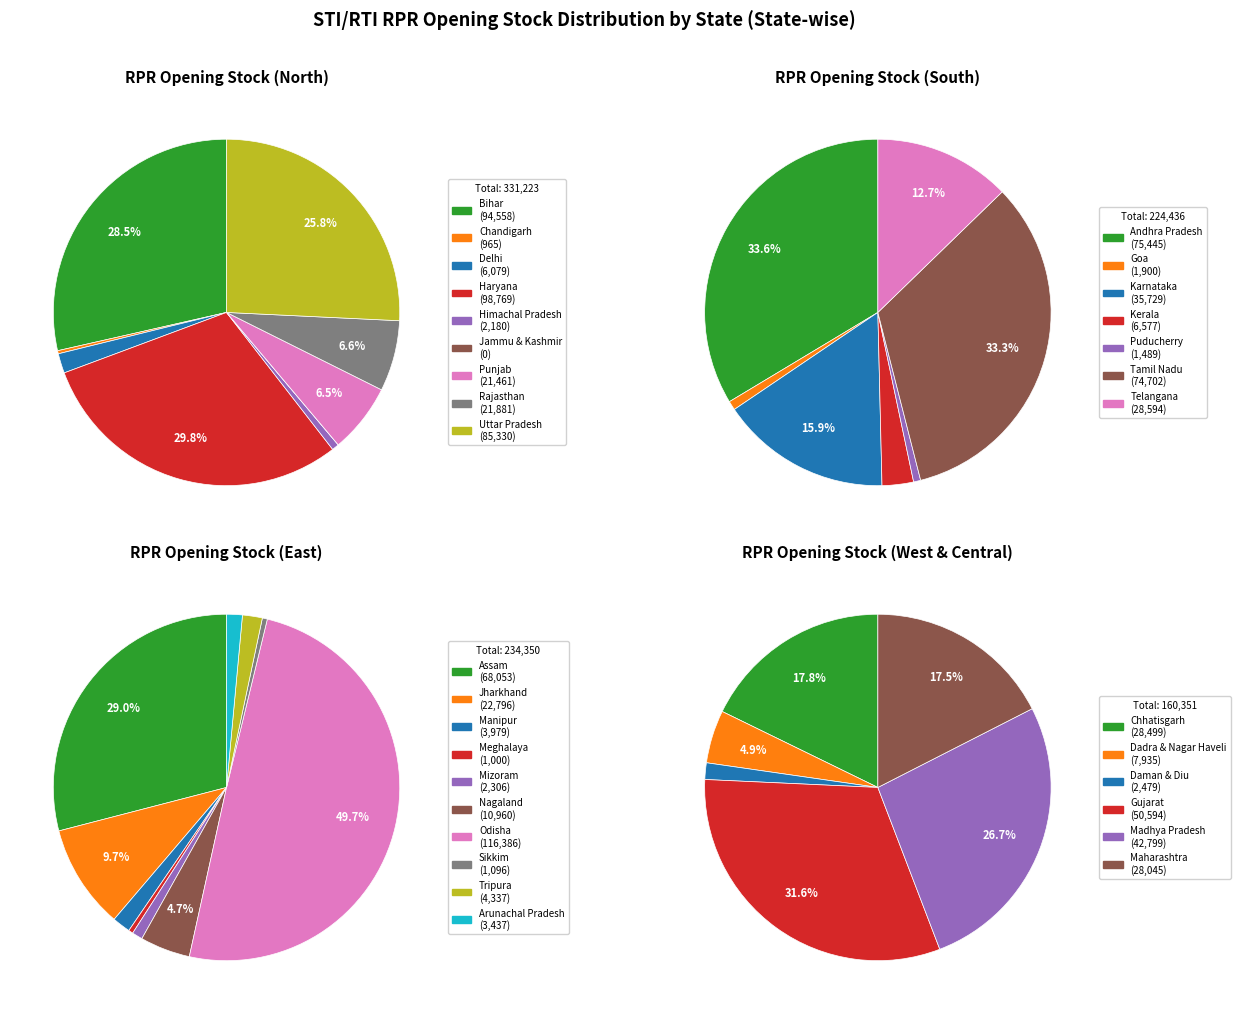

Which has a higher value, Odisha or Karnataka?

Odisha